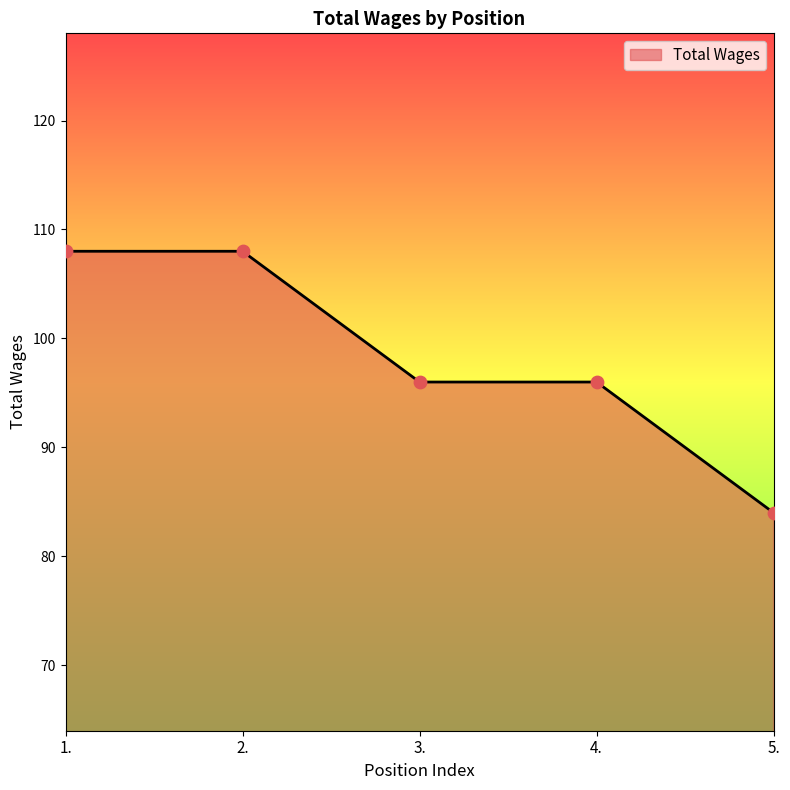

What is the ratio of the value at 4. to the value at 1.?

0.9